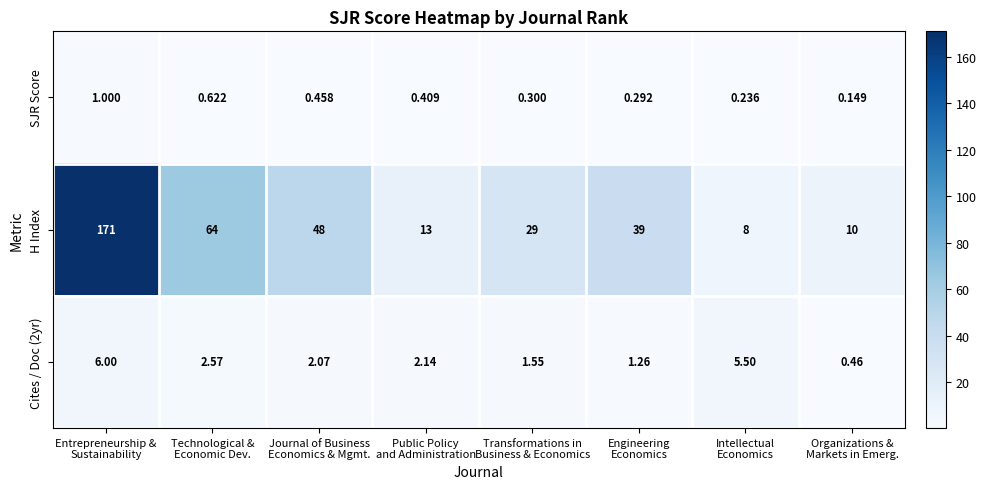

Which series has the largest total across all categories?

H Index